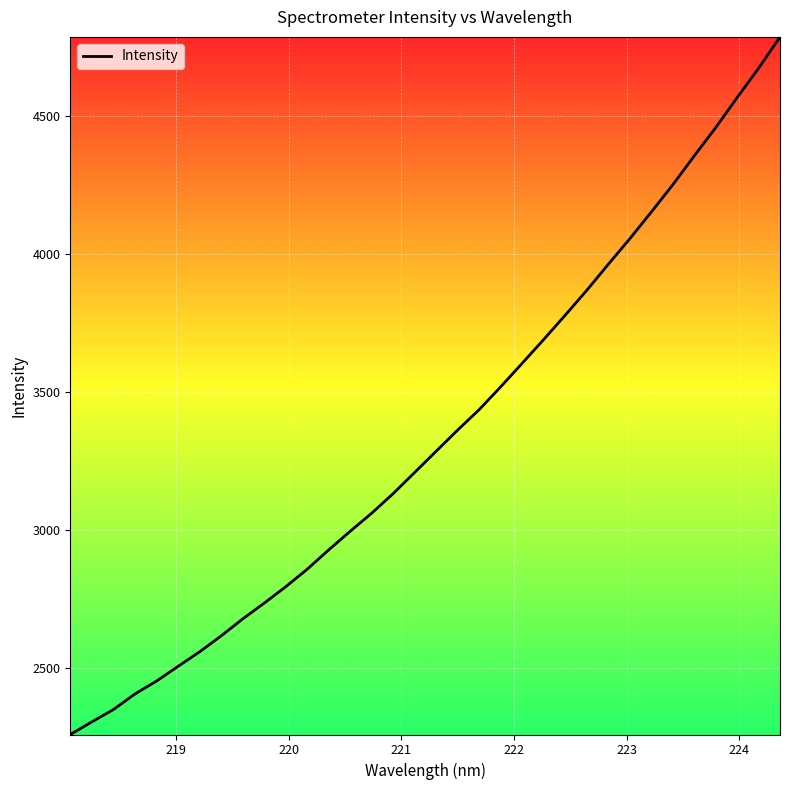

Does the chart display data point markers on the line(s)?

No